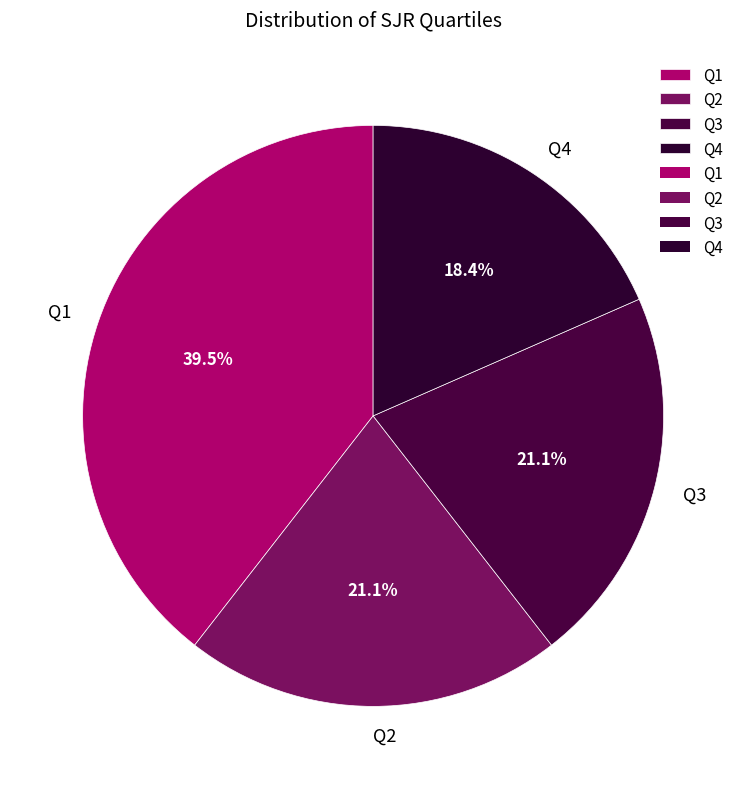

Does Q1 account for over 50% of the chart?

No